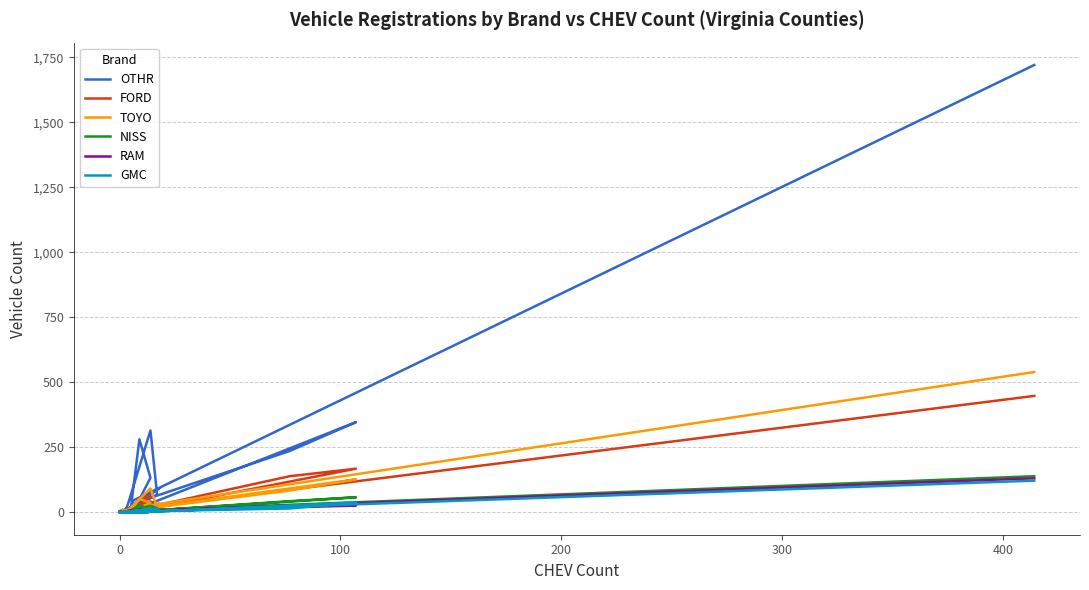

How many intersections are there between RAM and GMC?

14